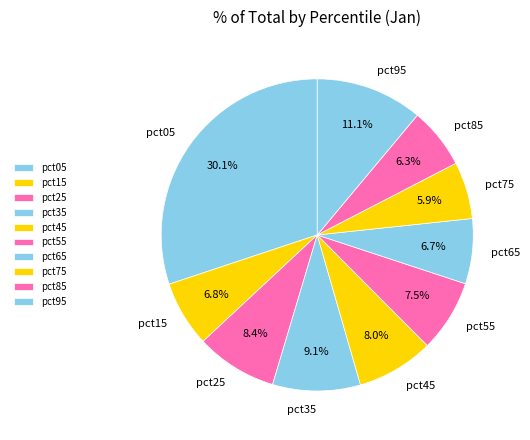

What is the largest slice in the pie chart?

pct05